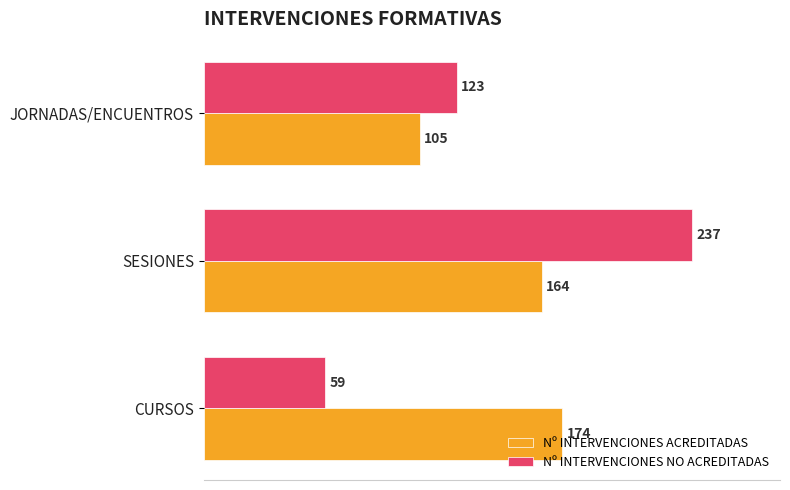

Which series has the widest spread of values?

Nº INTERVENCIONES NO ACREDITADAS